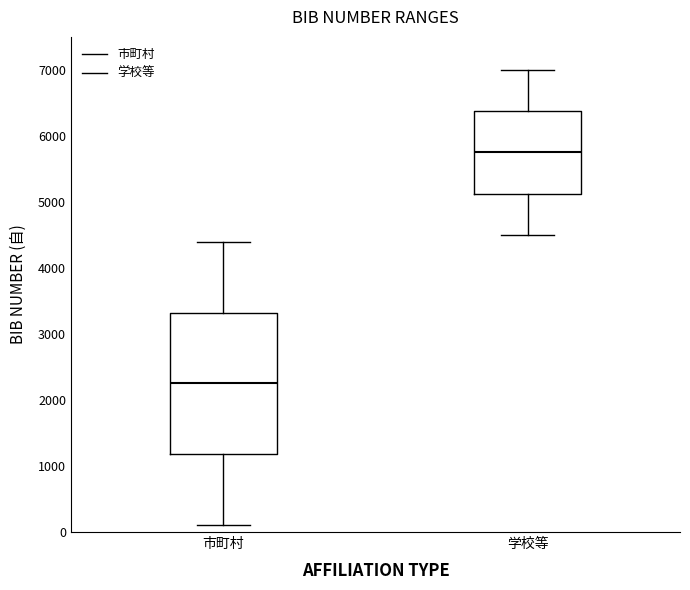

Reading left to right, read every box against the y-axis: the position of its median line, the range the box covers, and the ends of its whiskers. The values are not printed on the chart, so give them approximately, as read against the axis.

市町村: median 2300, box 1200 to 3300, whiskers 100 to 4400
学校等: median 5800, box 5100 to 6400, whiskers 4500 to 7000